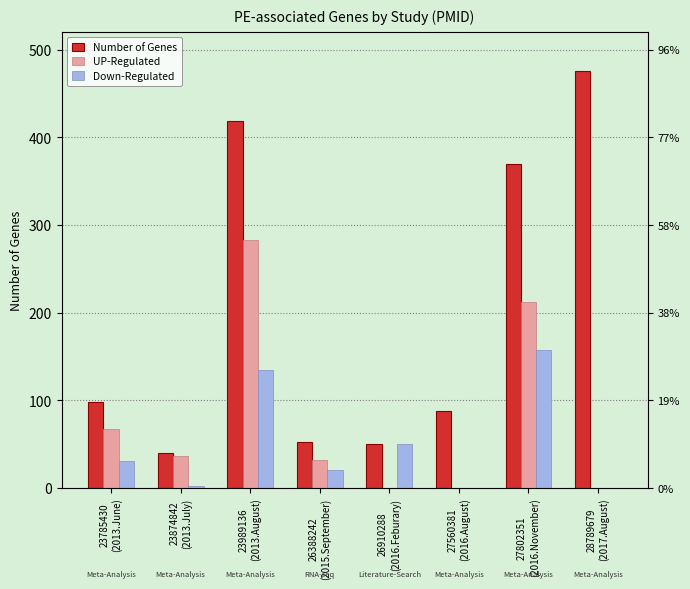

How many data points does each series have?

8